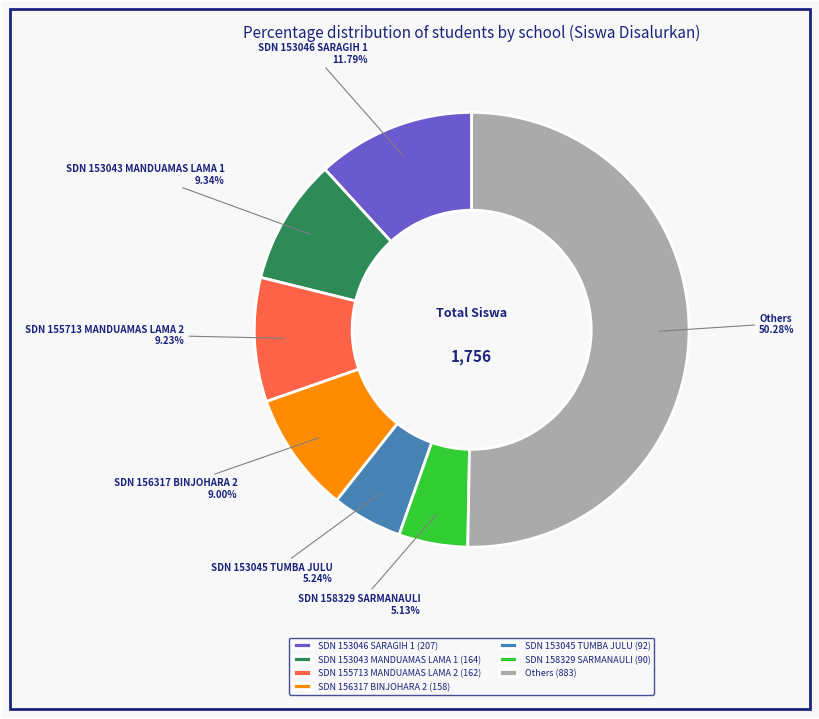

What is the ratio of the value at Others to the value at SDN 153043 MANDUAMAS LAMA 1?

5.4